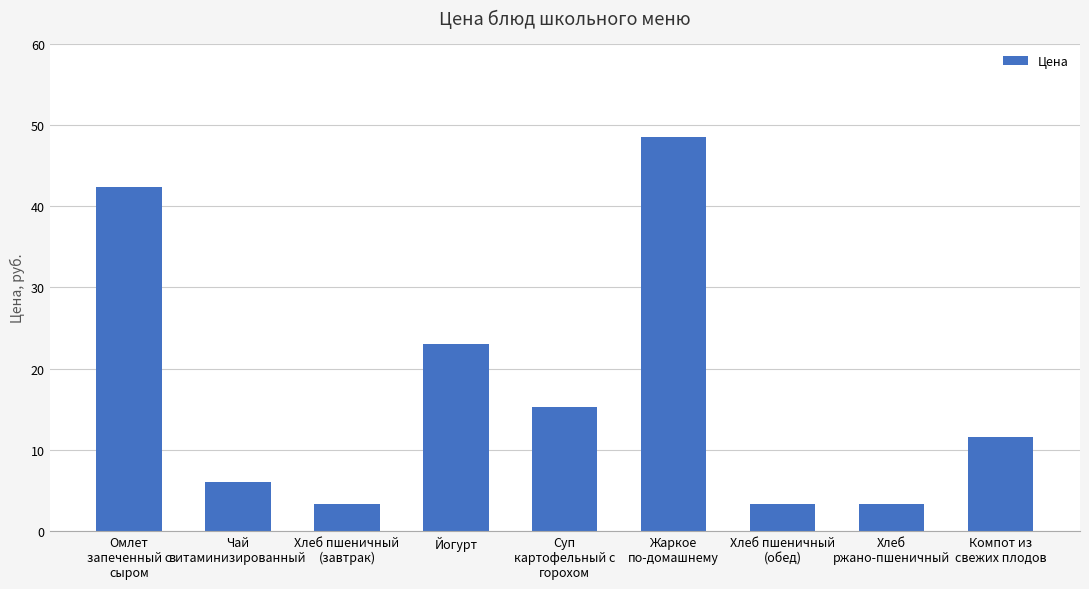

What is the value of the 1st bar from the left?

42.4